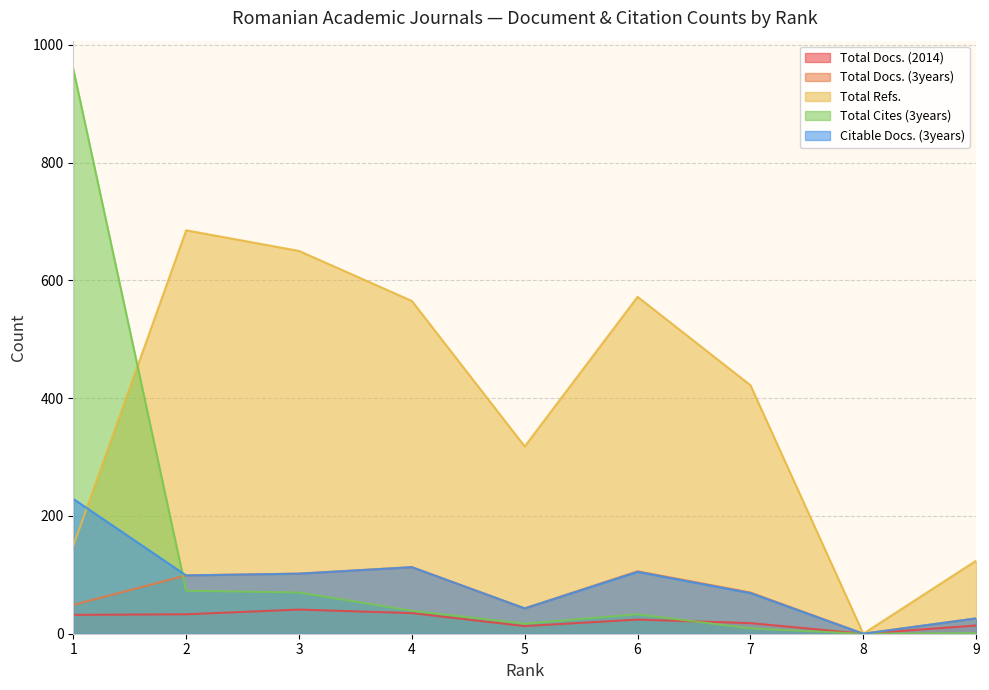

Where is Citable Docs. (3years) nearest to the value 114?

4